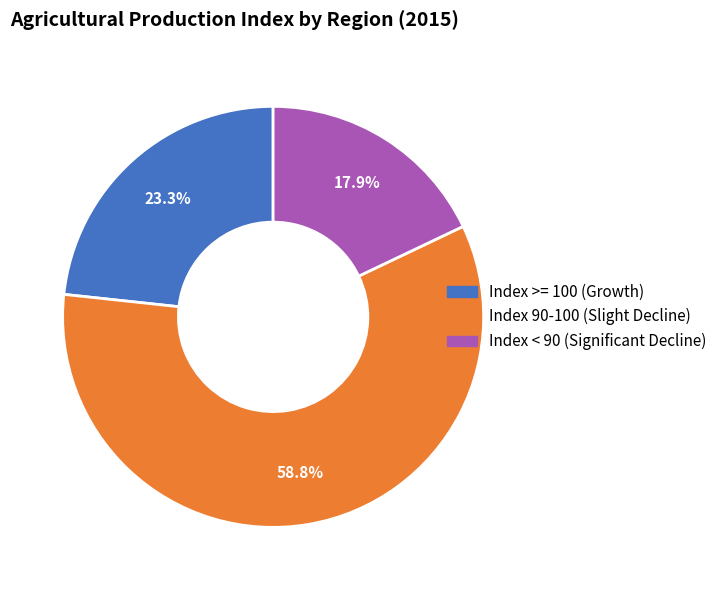

Does any single category account for the majority?

Yes